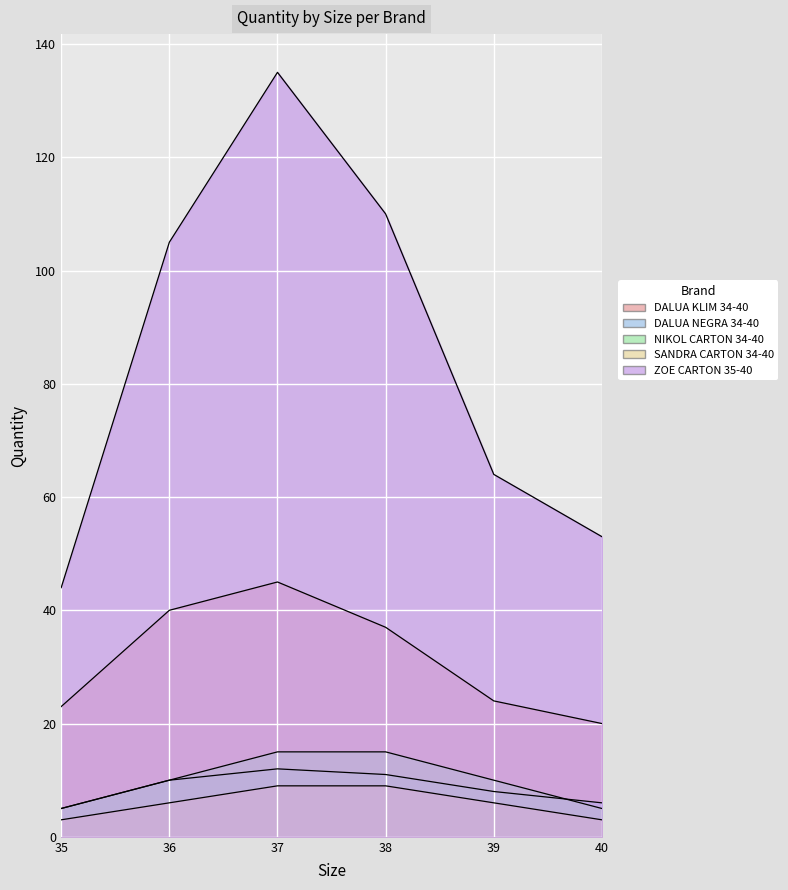

What is the minimum value for ZOE CARTON 35-40?

44